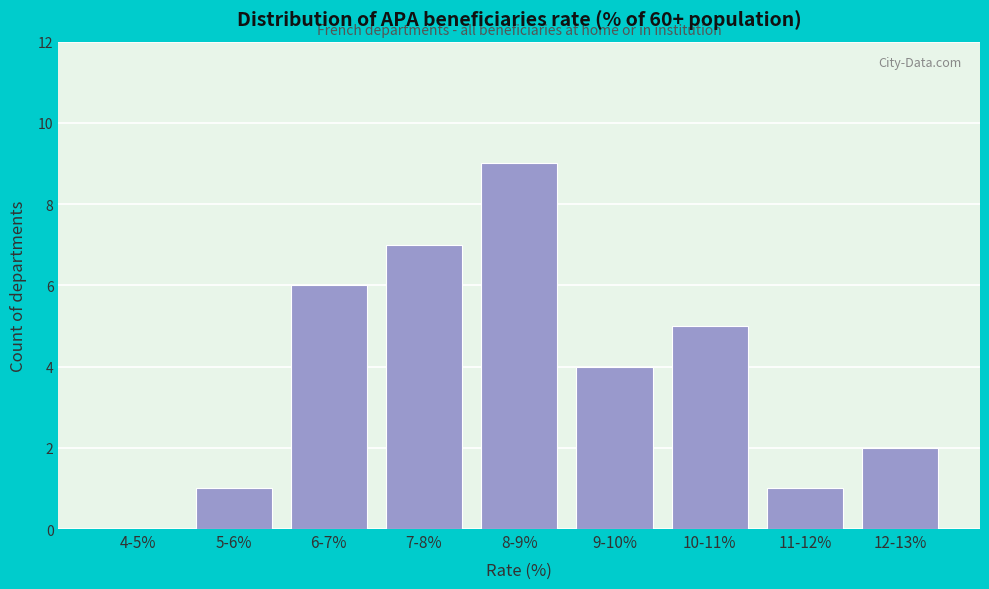

Reading left to right, extract all data points from this chart.

4-5%=0	5-6%=1	6-7%=6	7-8%=7	8-9%=9	9-10%=4	10-11%=5	11-12%=1	12-13%=2